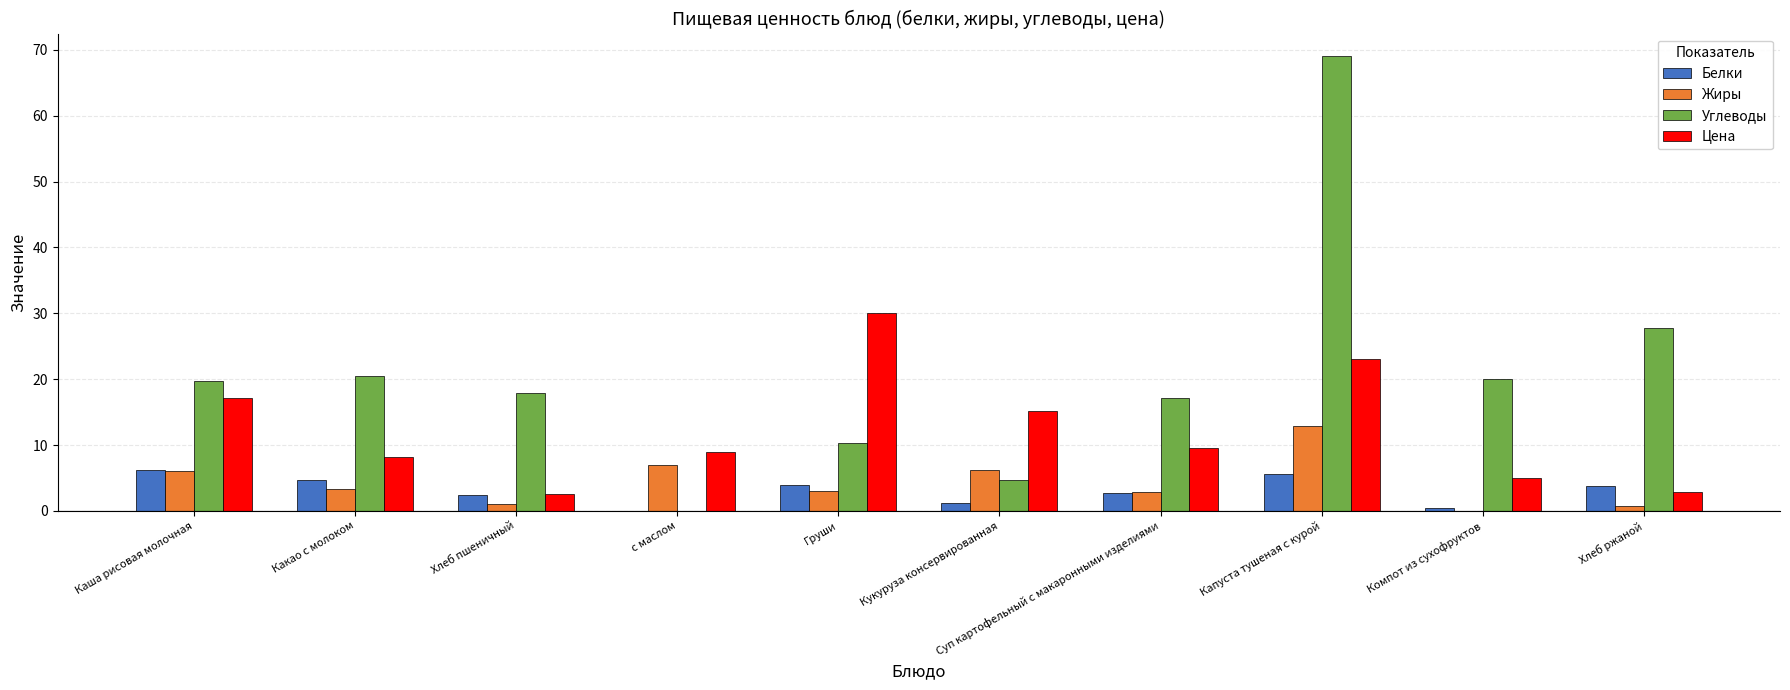

Are the bars grouped side by side (vs. stacked)?

Yes